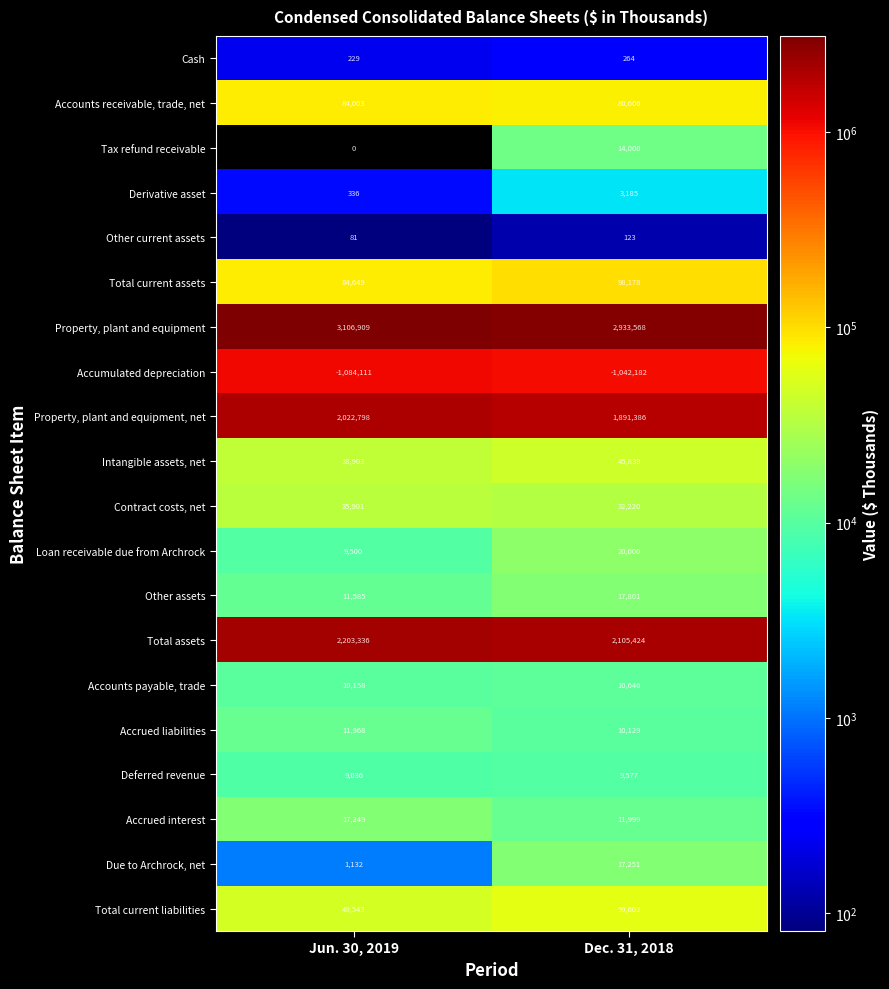

Where is Accrued liabilities nearest to the value 11048?

Dec. 31, 2018